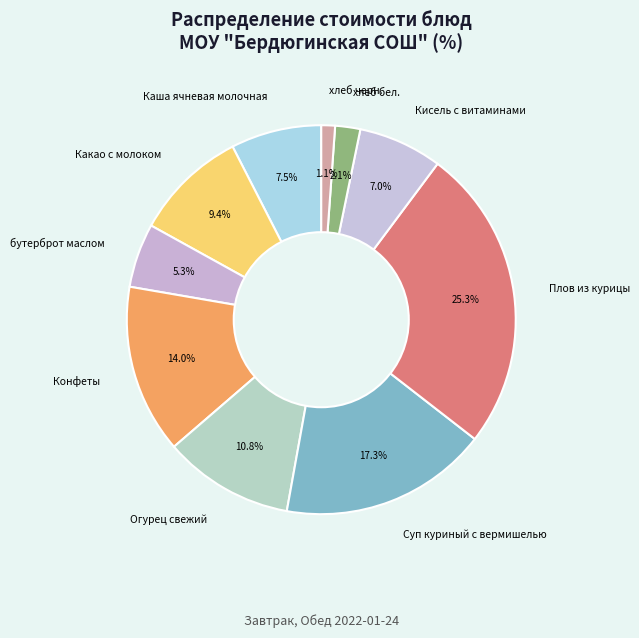

Is it true that Суп куриный с вермишелью is 17% of the pie?

True